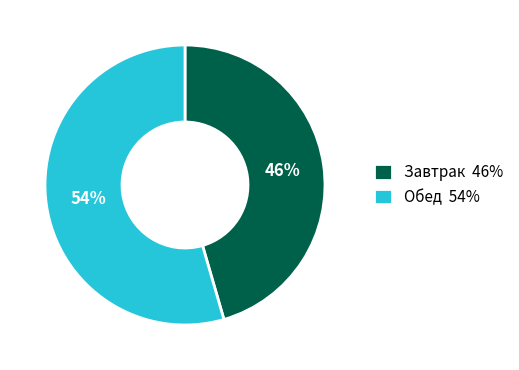

Is the sum of Завтрак 46% and Обед 54% greater than half?

Yes